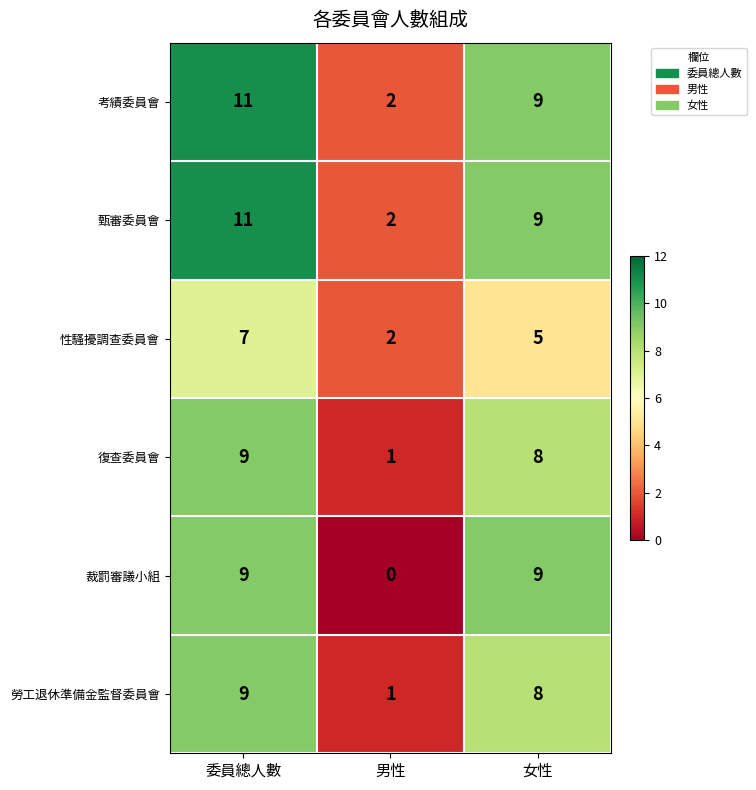

Count the 考績委員會 values in the range 2 to 11.

3